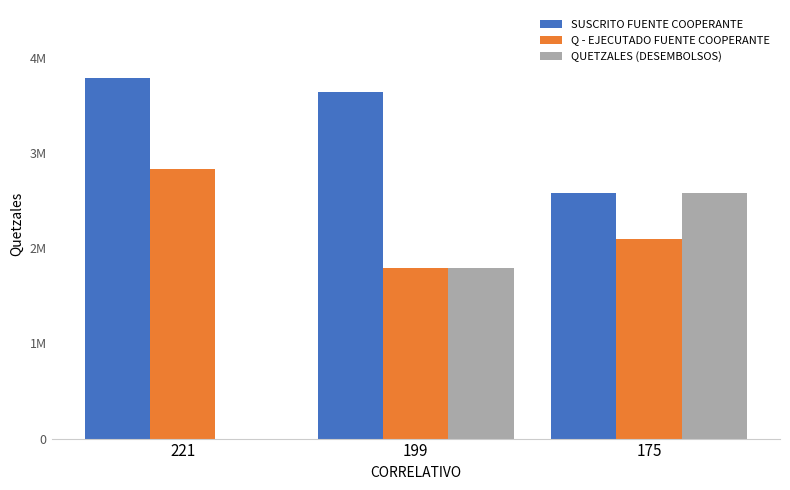

What is the approximate value of Q - EJECUTADO FUENTE COOPERANTE at 221?

2826803.1